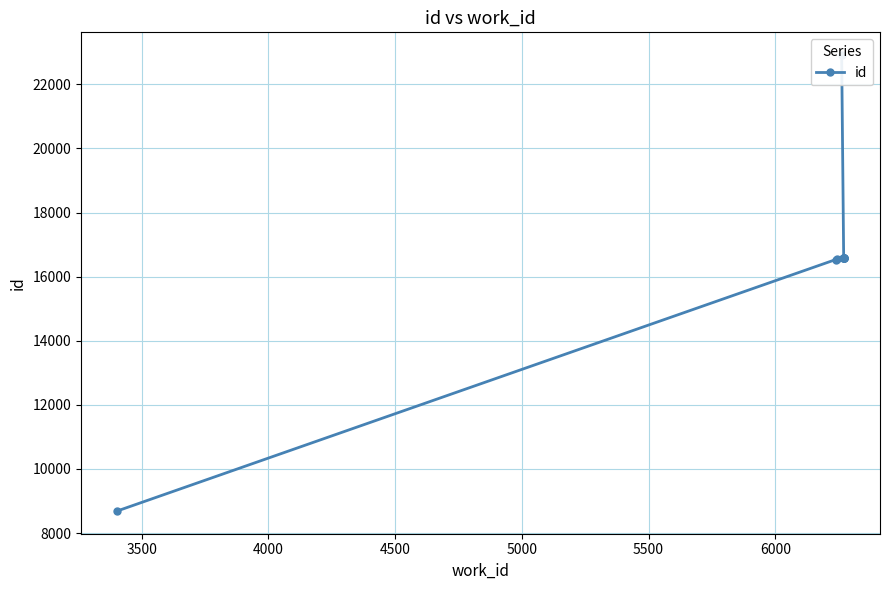

True or false: the data has more than 1 interior local peaks.

False